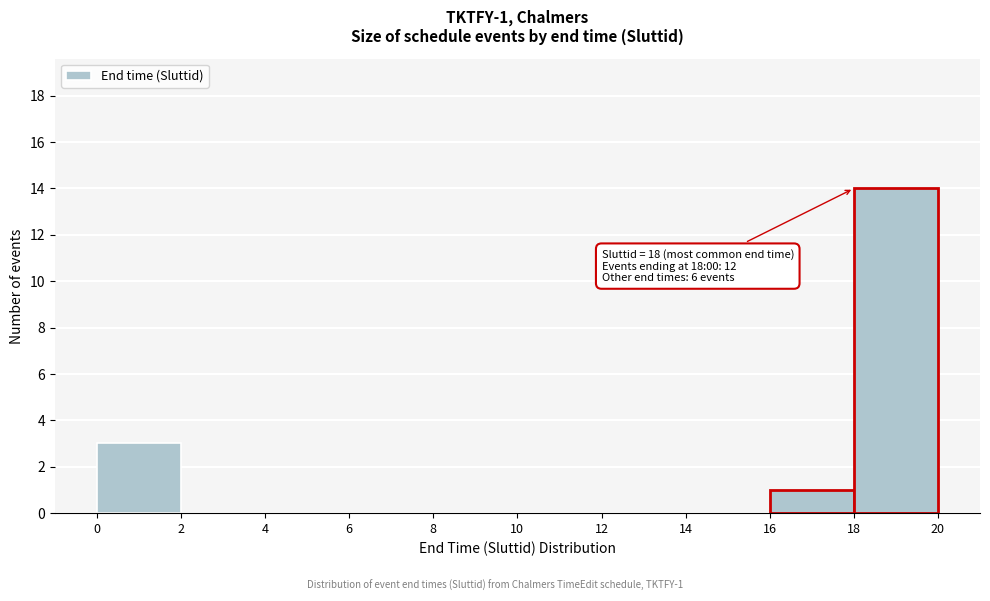

Which range on the x-axis has the tallest bar?

18 to 20